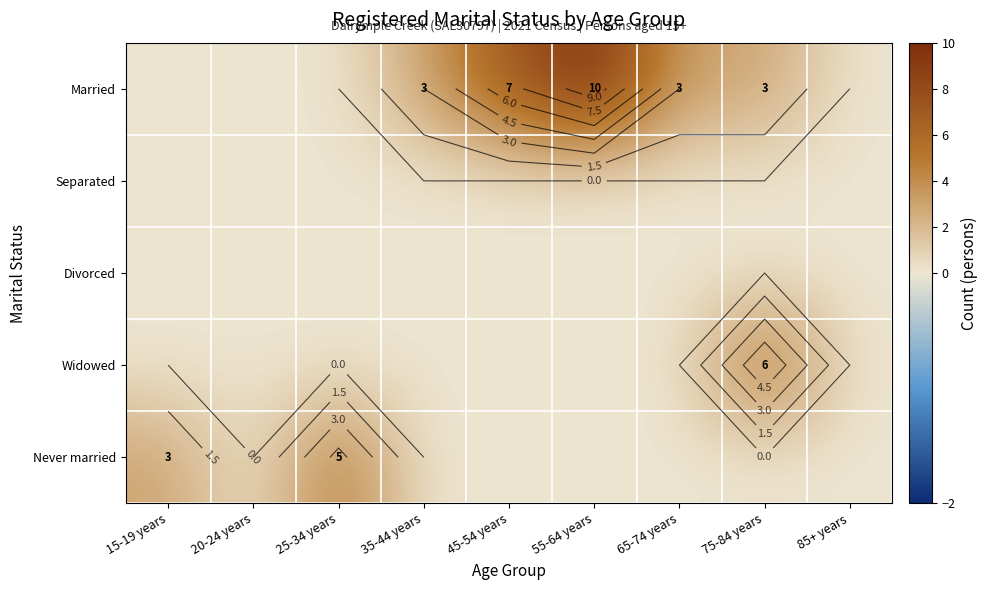

What is the approximate value of Married at 55-64 years, to the nearest 10?

10